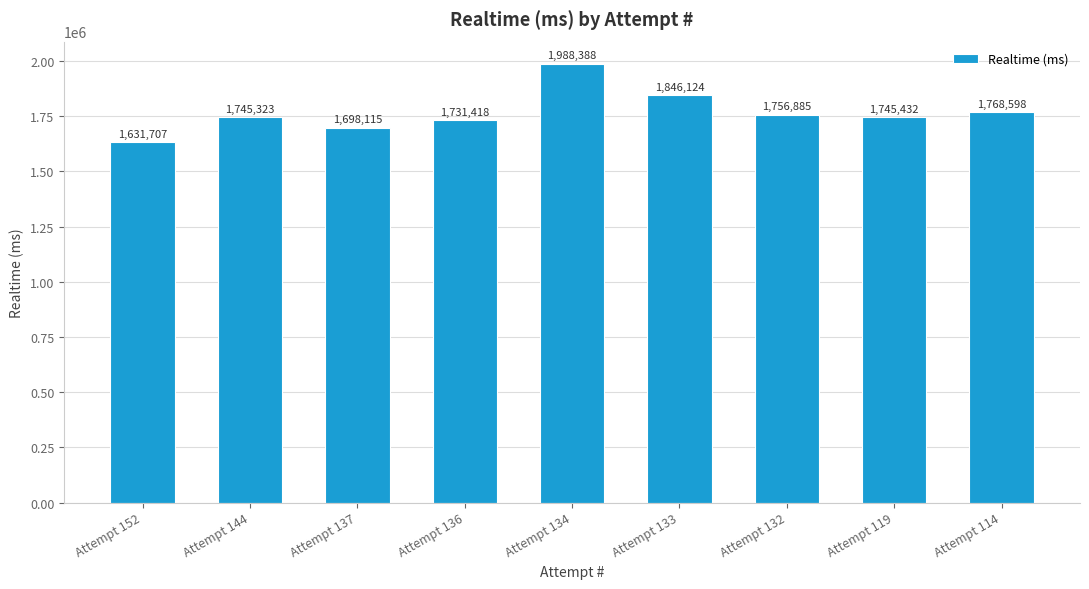

Are the bars horizontal?

No